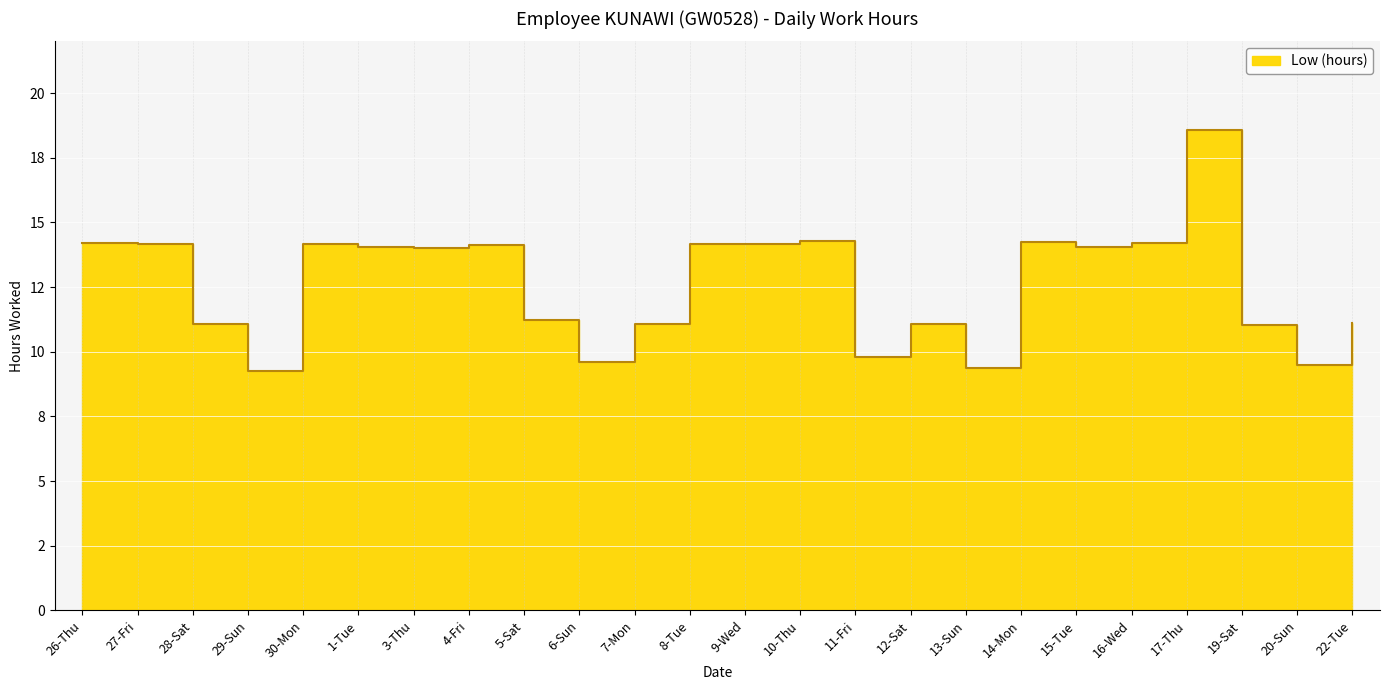

List the labels in order of value, largest first.

17-Thu, 10-Thu, 14-Mon, 26-Thu, 16-Wed, 8-Tue, 9-Wed, 30-Mon, 27-Fri, 4-Fri, 1-Tue, 15-Tue, 3-Thu, 5-Sat, 22-Tue, 12-Sat, 28-Sat, 7-Mon, 19-Sat, 11-Fri, 6-Sun, 20-Sun, 13-Sun, 29-Sun